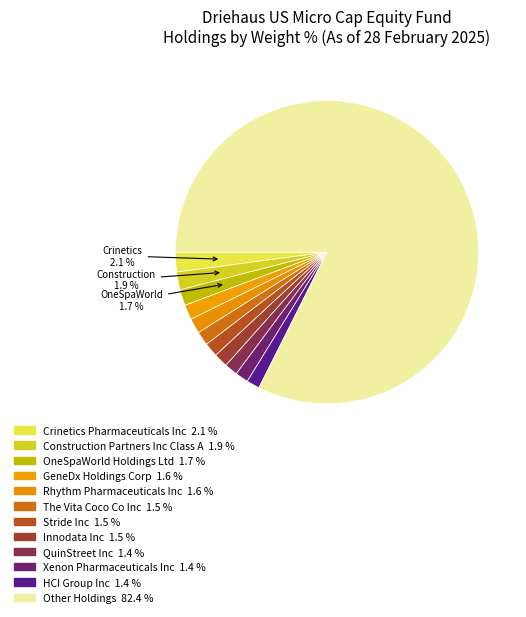

Rank the categories by value from highest to lowest.

Other Holdings, Crinetics Pharmaceuticals Inc, Construction Partners Inc Class A, OneSpaWorld Holdings Ltd, GeneDx Holdings Corp, Rhythm Pharmaceuticals Inc, The Vita Coco Co Inc, Stride Inc, Innodata Inc, QuinStreet Inc, Xenon Pharmaceuticals Inc, HCI Group Inc